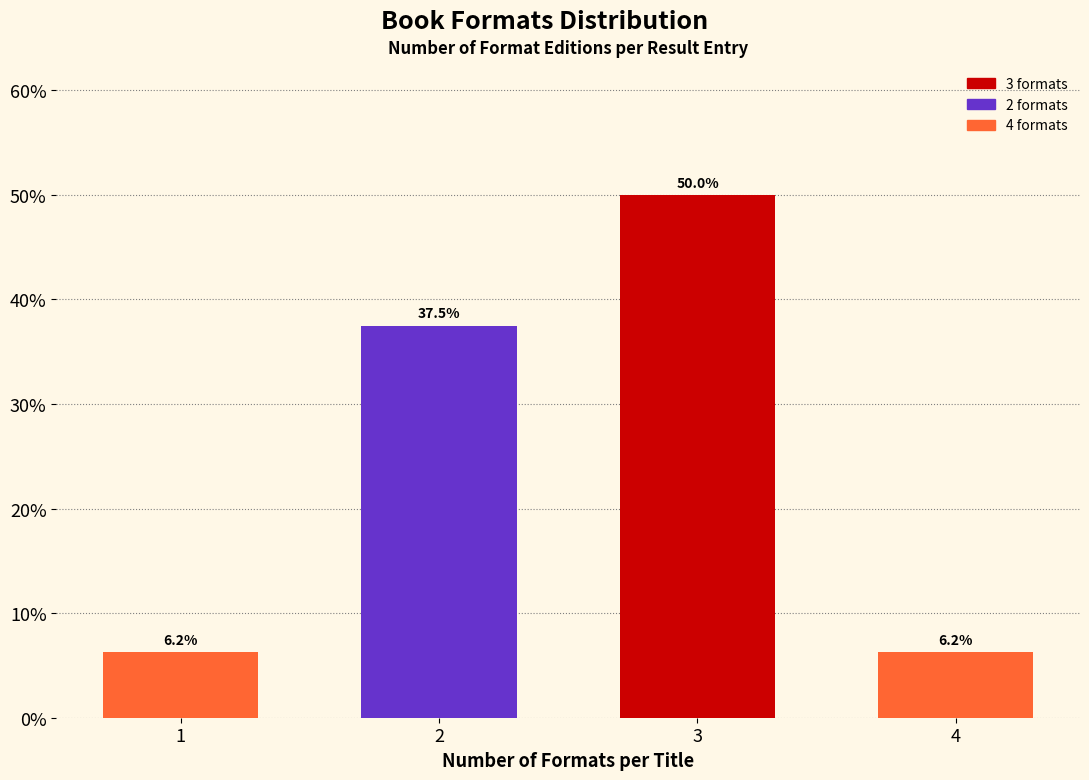

What is the value of the 2nd bar from the left?

37.5